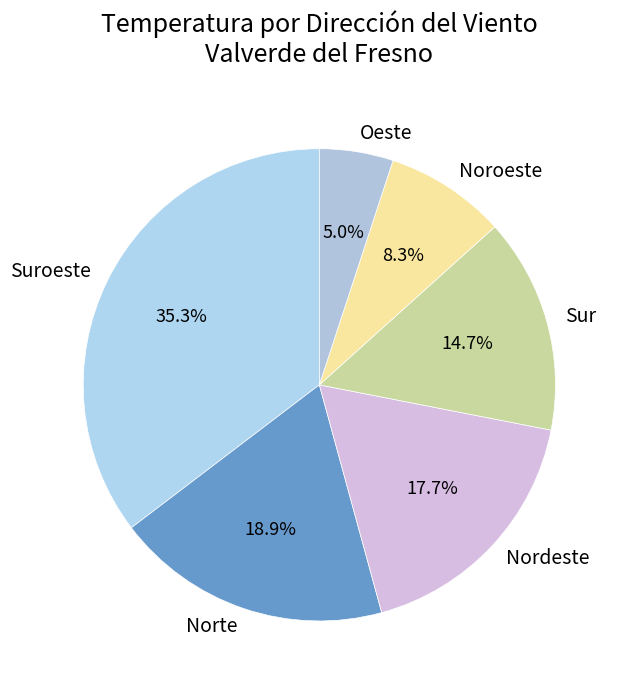

Between Suroeste and Nordeste, which is larger?

Suroeste